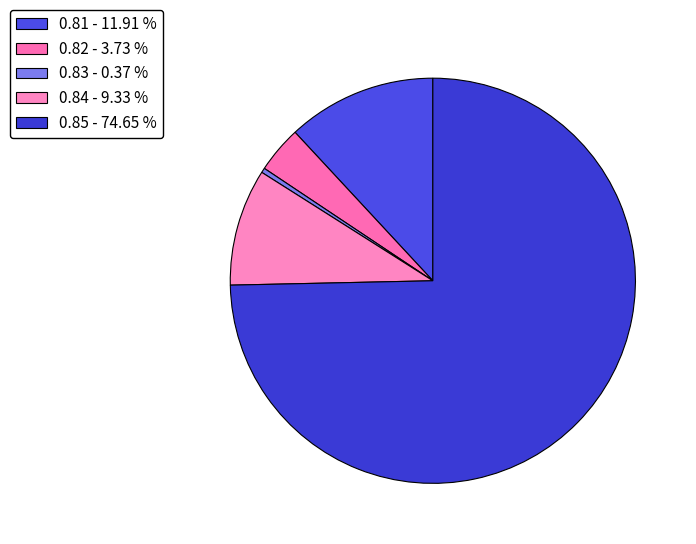

Which category has the biggest portion of the pie?

0.85